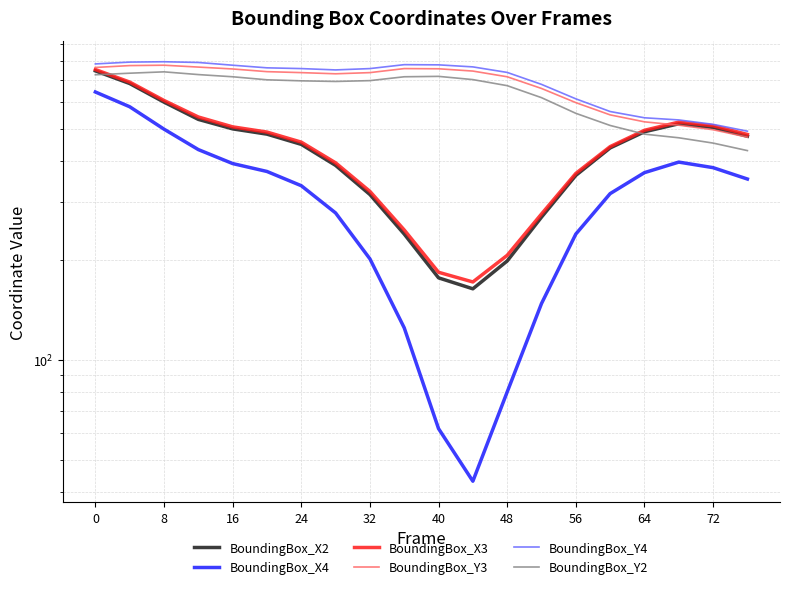

Is this an area chart (filled region under the line)?

No